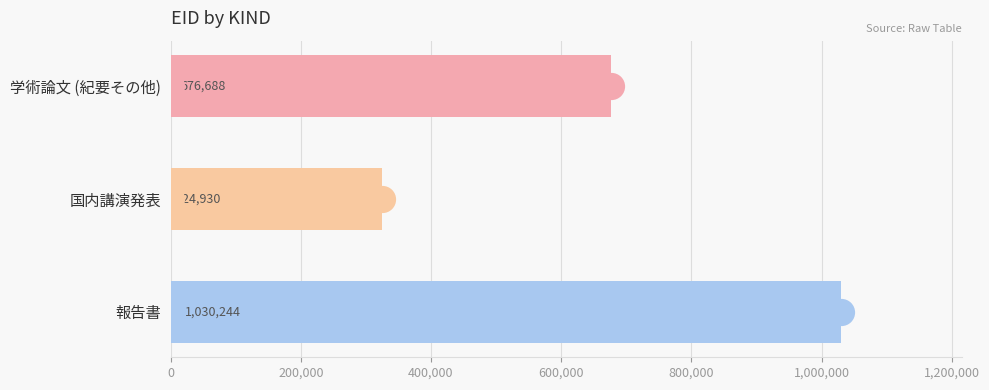

What is the change in value from 学術論文 (紀要その他) to 報告書?

+353556